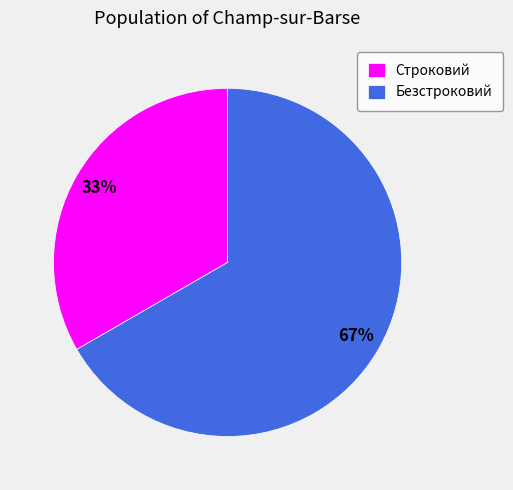

The Безстроковий slice represents 67% of the pie. True or false?

True